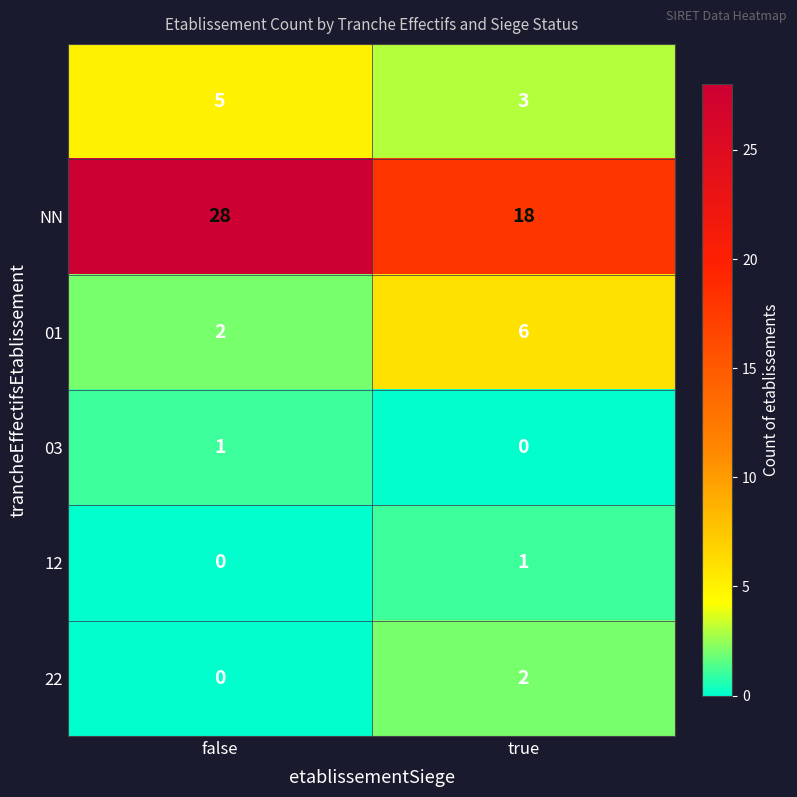

Which label corresponds to the largest value in the chart?

false